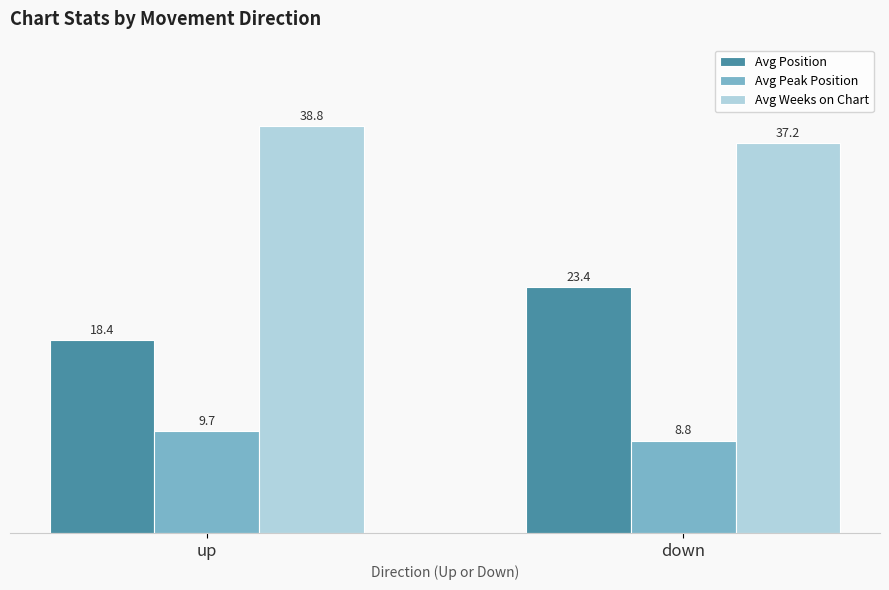

List the series in order of their peak value, highest first.

Avg Weeks on Chart, Avg Position, Avg Peak Position